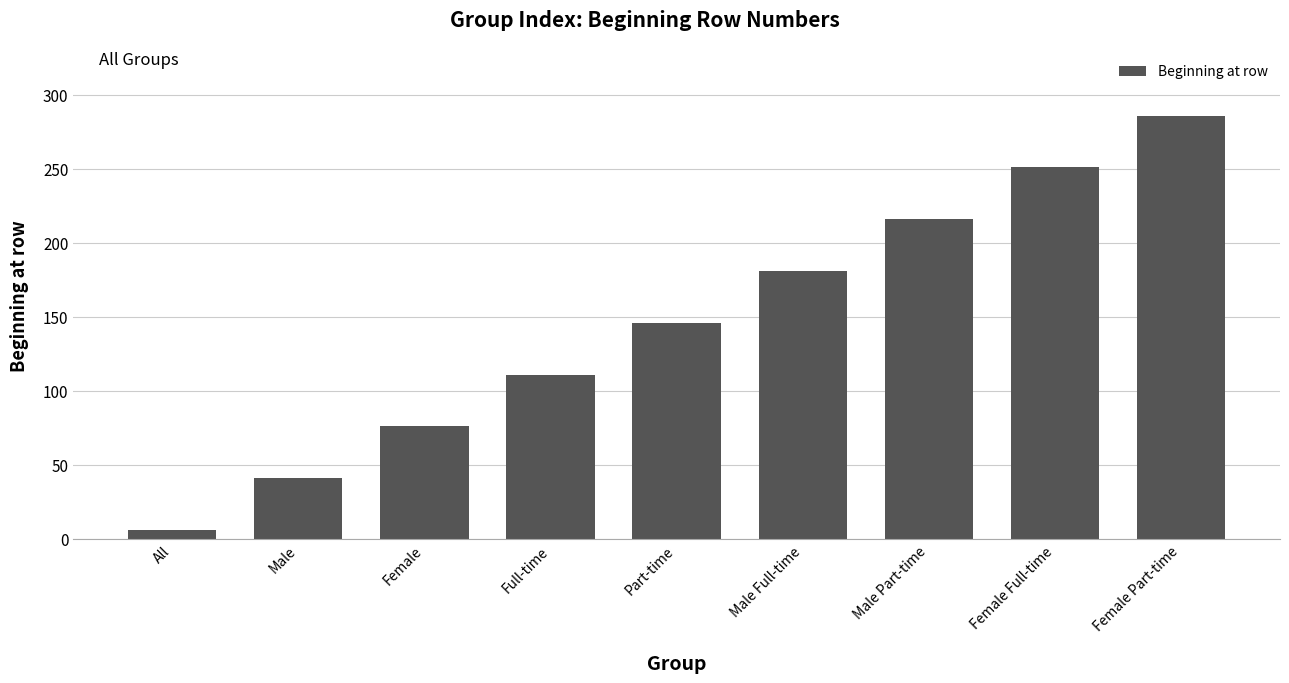

What is the label of the 3rd bar from the left?

Female